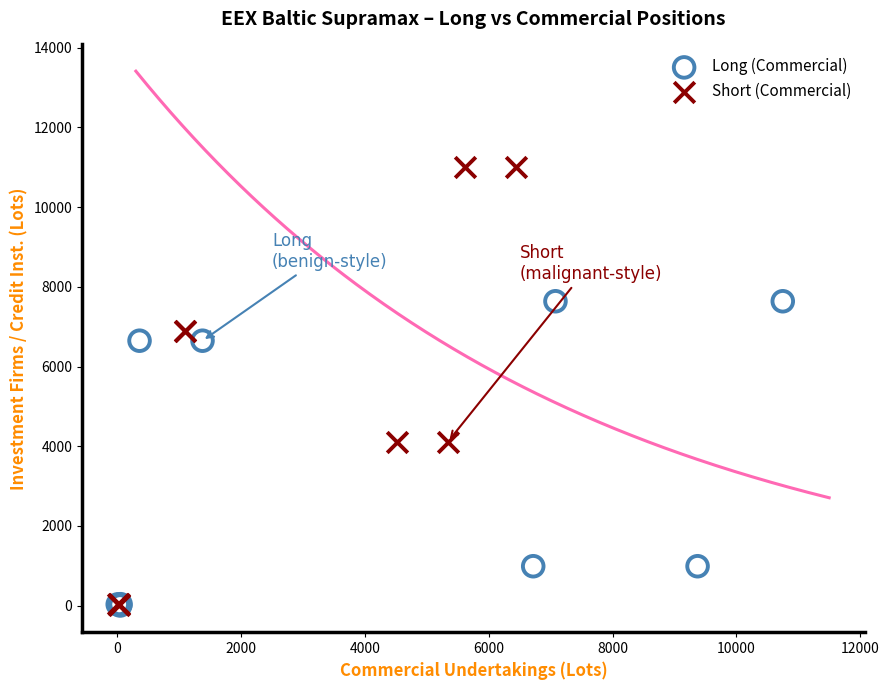

Which series has the widest spread of Y values?

Short (Commercial)